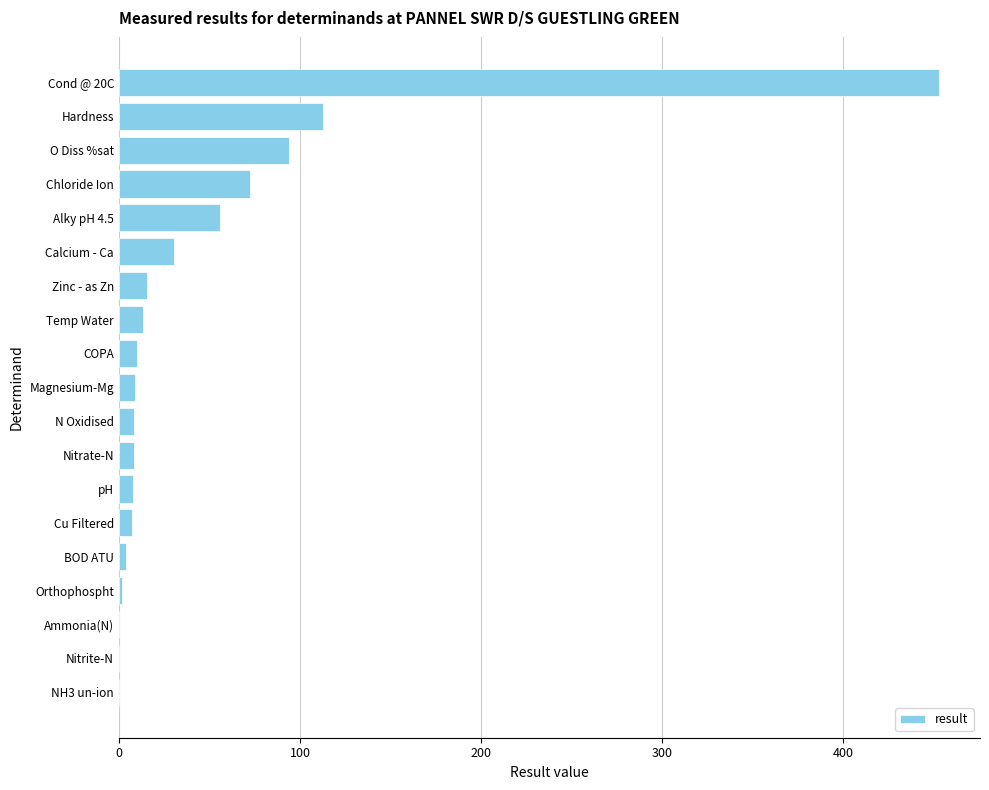

Which has a higher value, Chloride Ion or Magnesium-Mg?

Chloride Ion